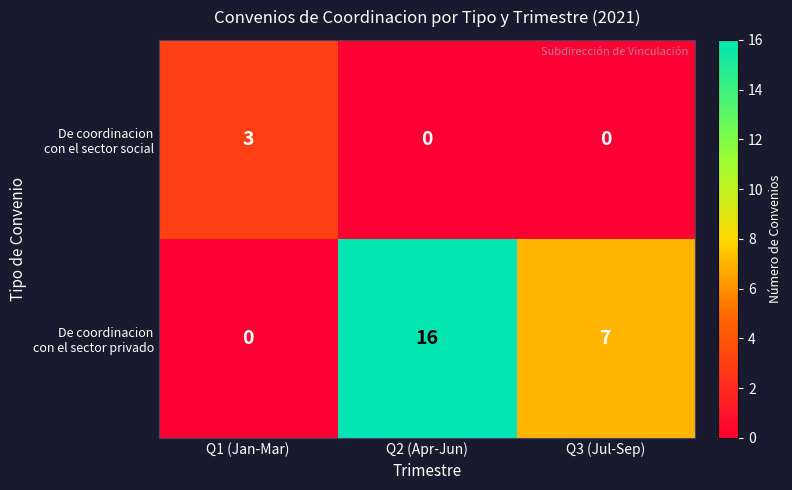

What is the difference between the highest and lowest values at Q1 (Jan-Mar)?

3